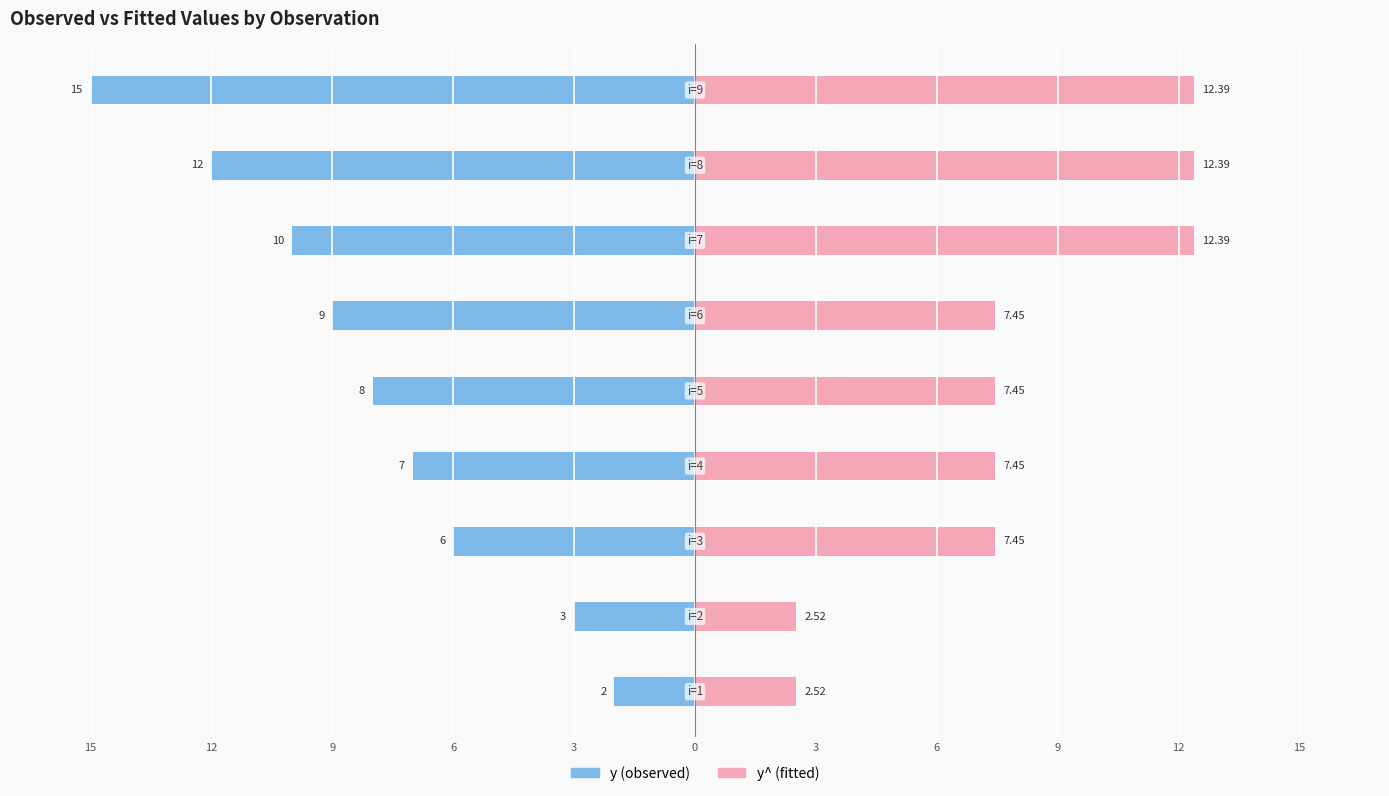

Which series has the largest range (max minus min)?

y (observed)